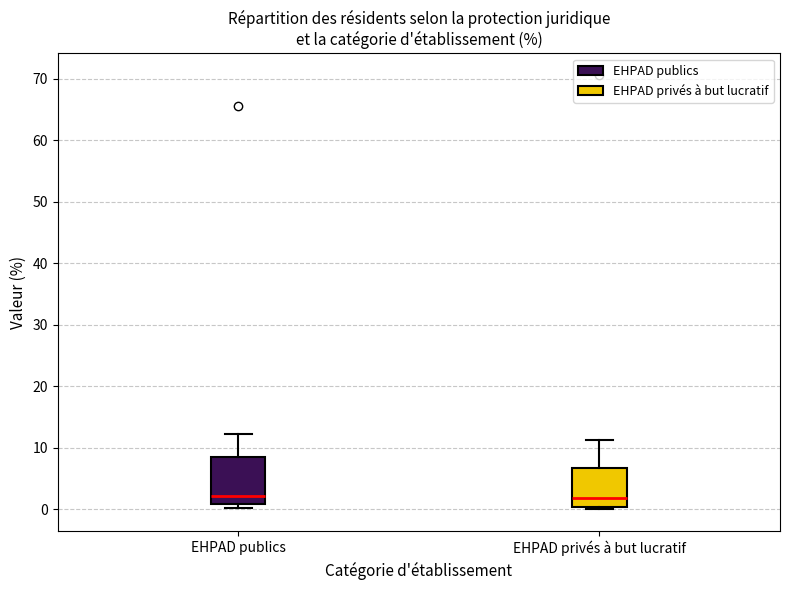

Where does the upper whisker of the box for EHPAD privés à but lucratif end on the y-axis? The values are not printed on the chart, so give them approximately, as read against the axis.

11